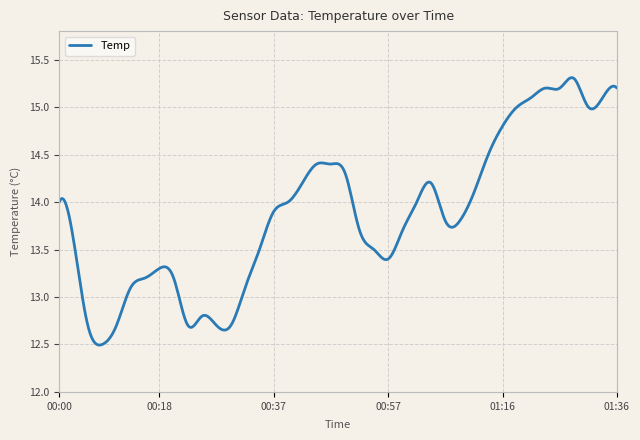

What is the difference between the maximum and minimum values?

2.8